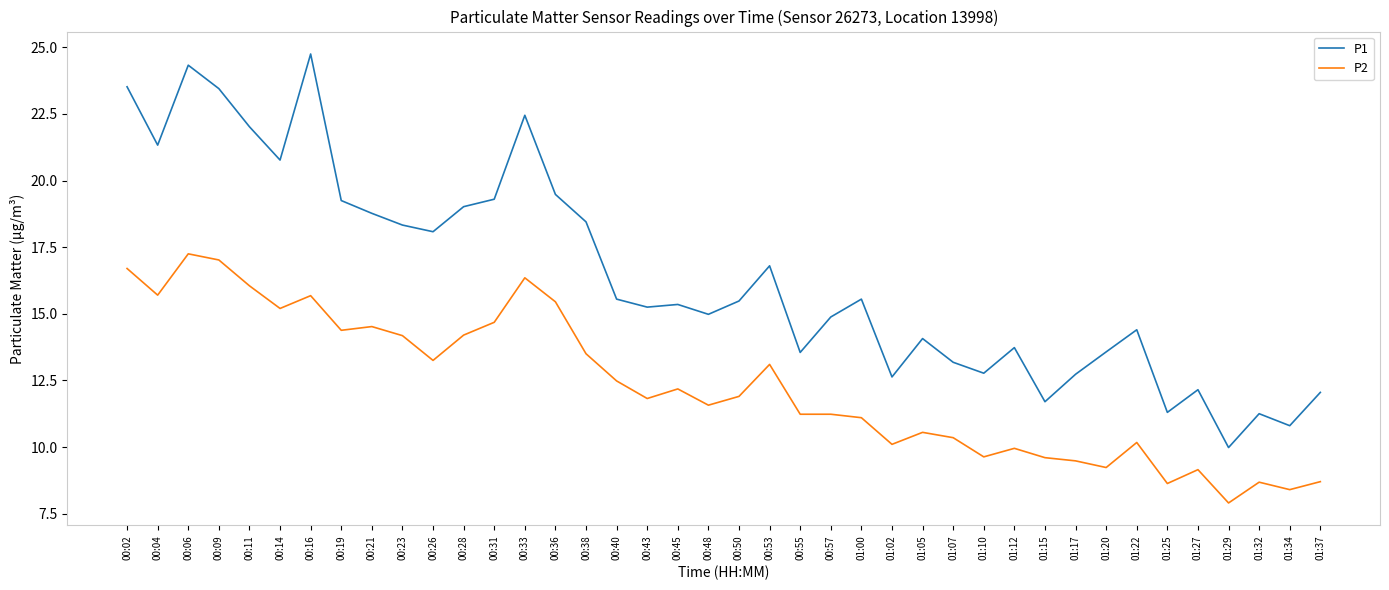

Read the P1 value at 00:06.

24.3